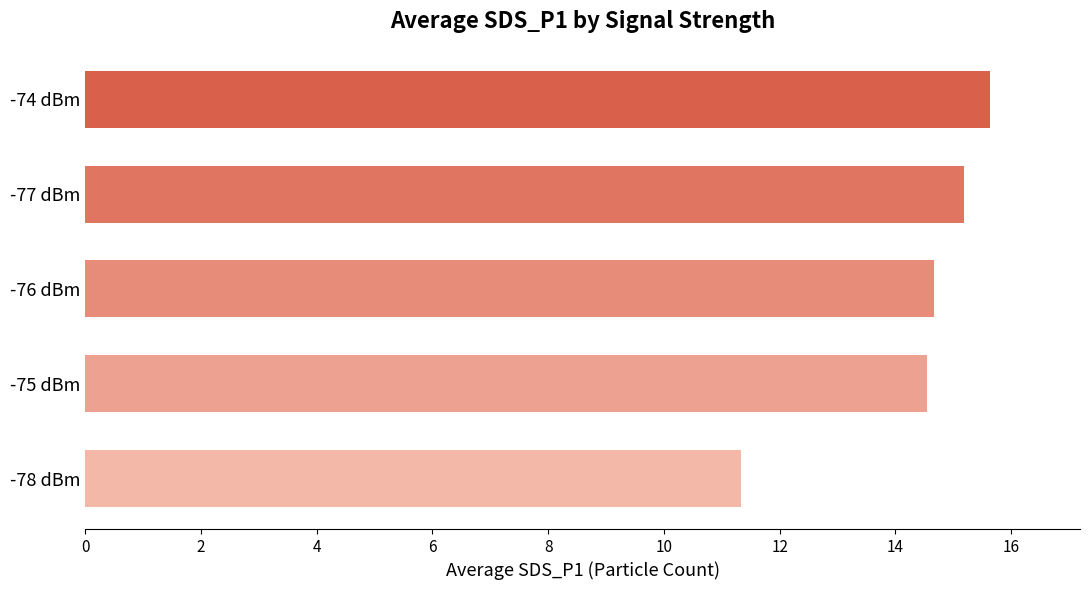

What is the approximate value at -75 dBm?

14.6